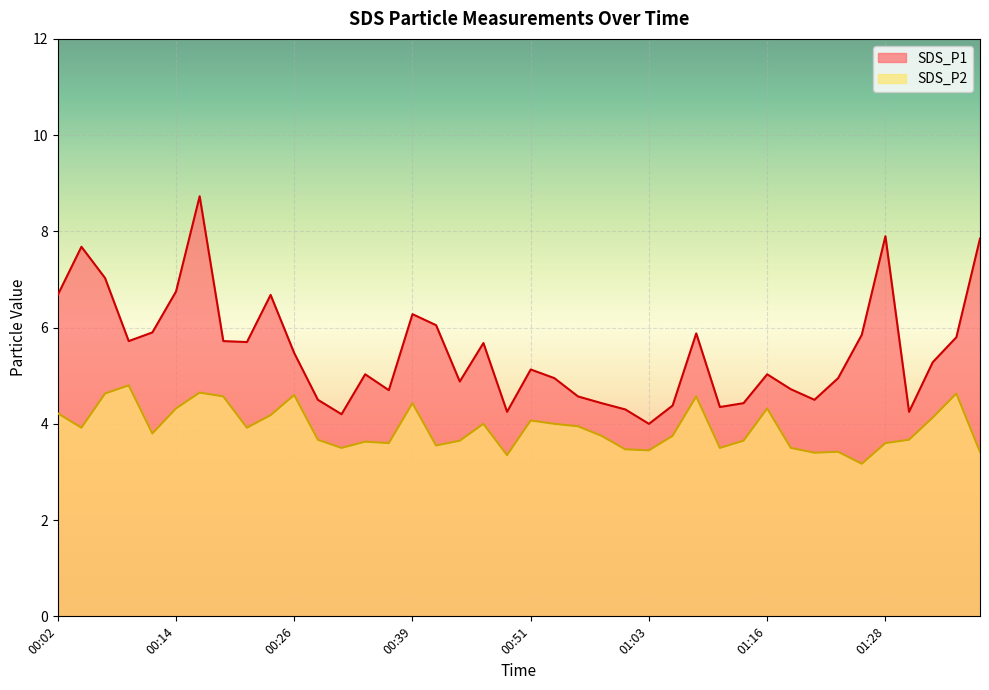

What is the average value of the SDS_P2 series?

3.9